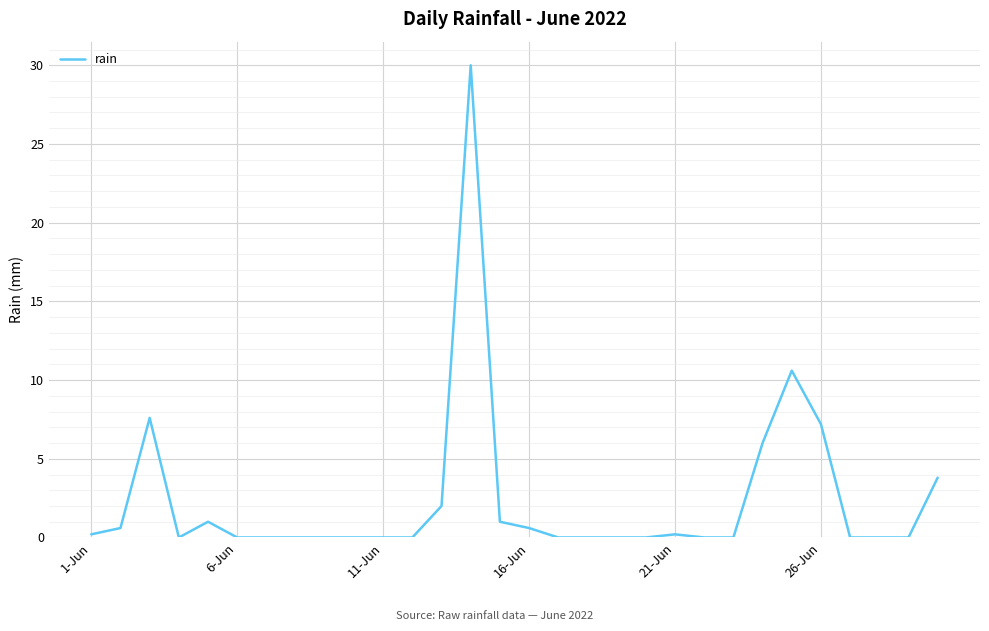

True or false: the data has more than 1 interior local peaks.

True